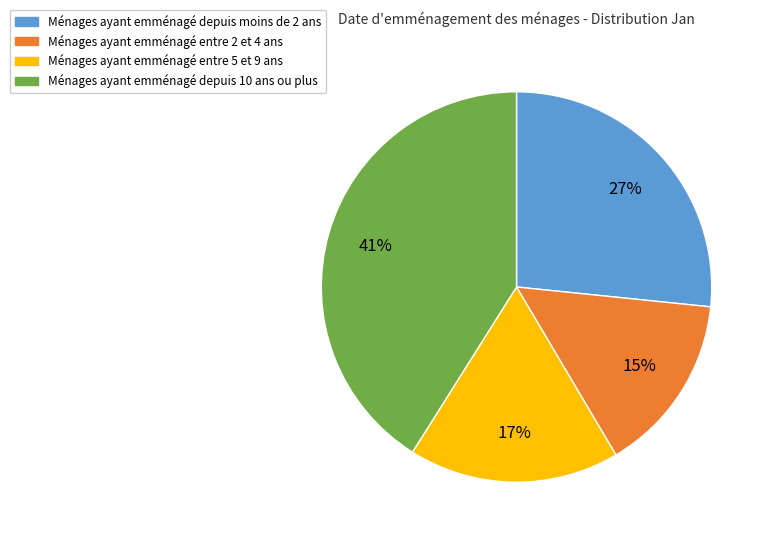

To the nearest percent, what is the average slice percentage?

25%